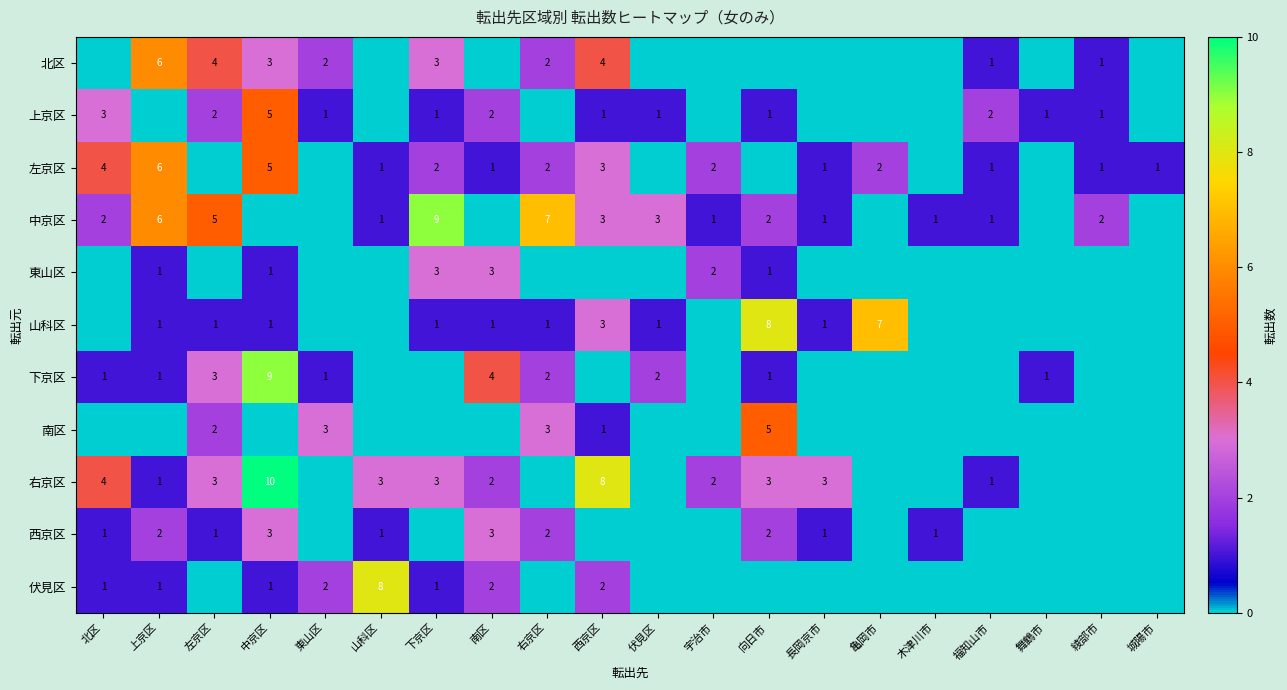

True or false: 下京区 has a value of 4 at 右京区.

False